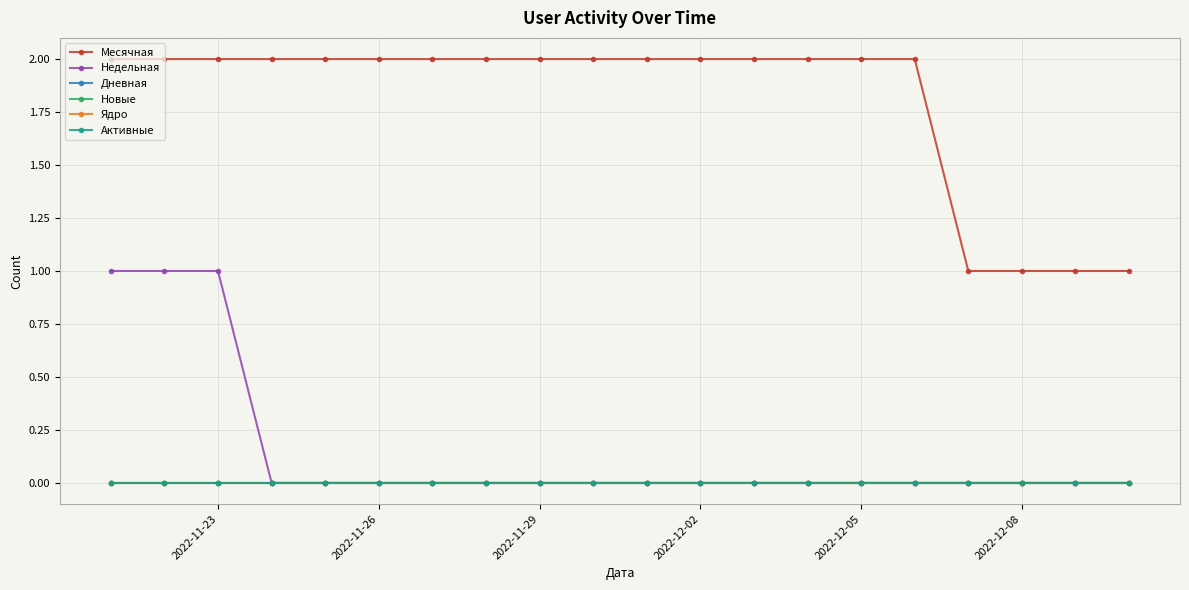

At how many categories does at least one series exceed 0?

20